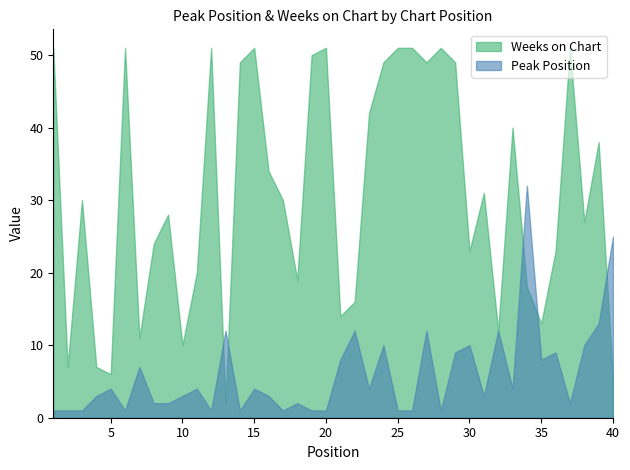

How many lines are shown in the chart?

2